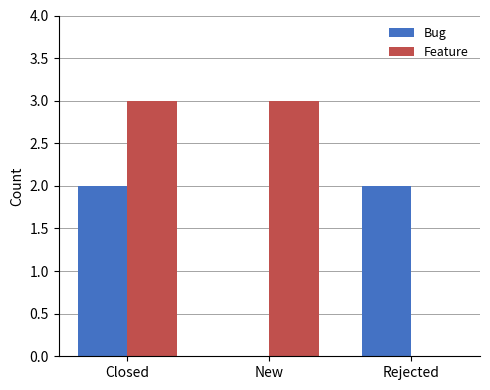

How many series are shown in this chart?

2